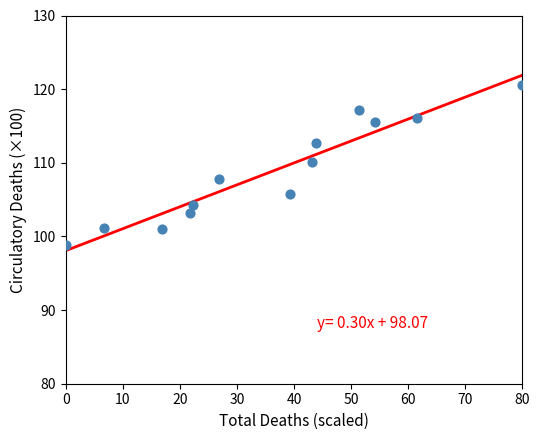

What is the range of Y values (max minus min)?

21.7